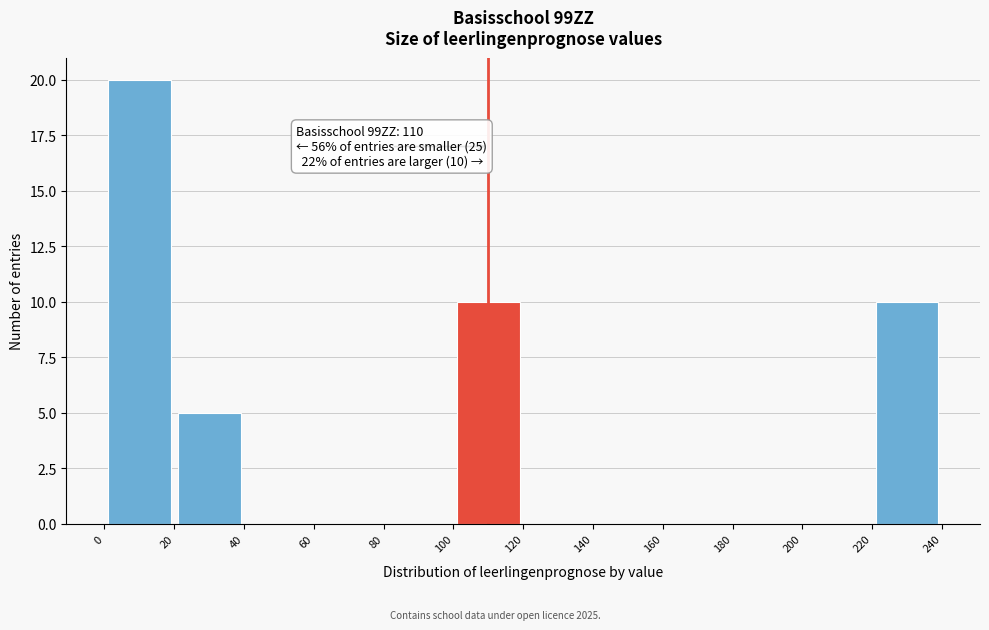

Over which range of the x-axis is the bar tallest?

0 to 20